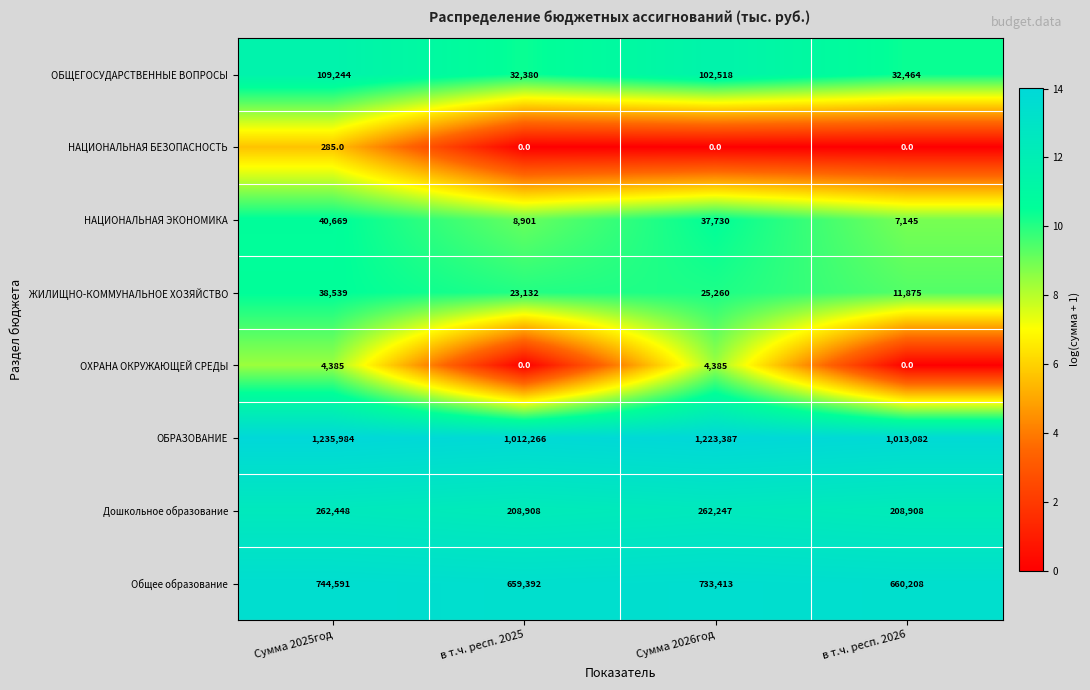

What is the greatest value displayed?

1235984